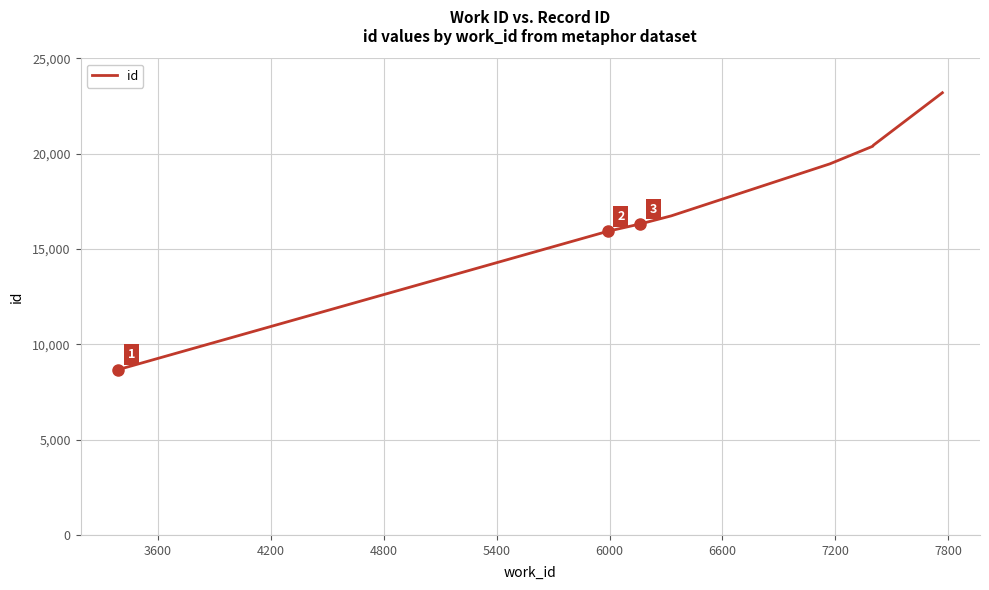

What is the smallest value displayed?

8670